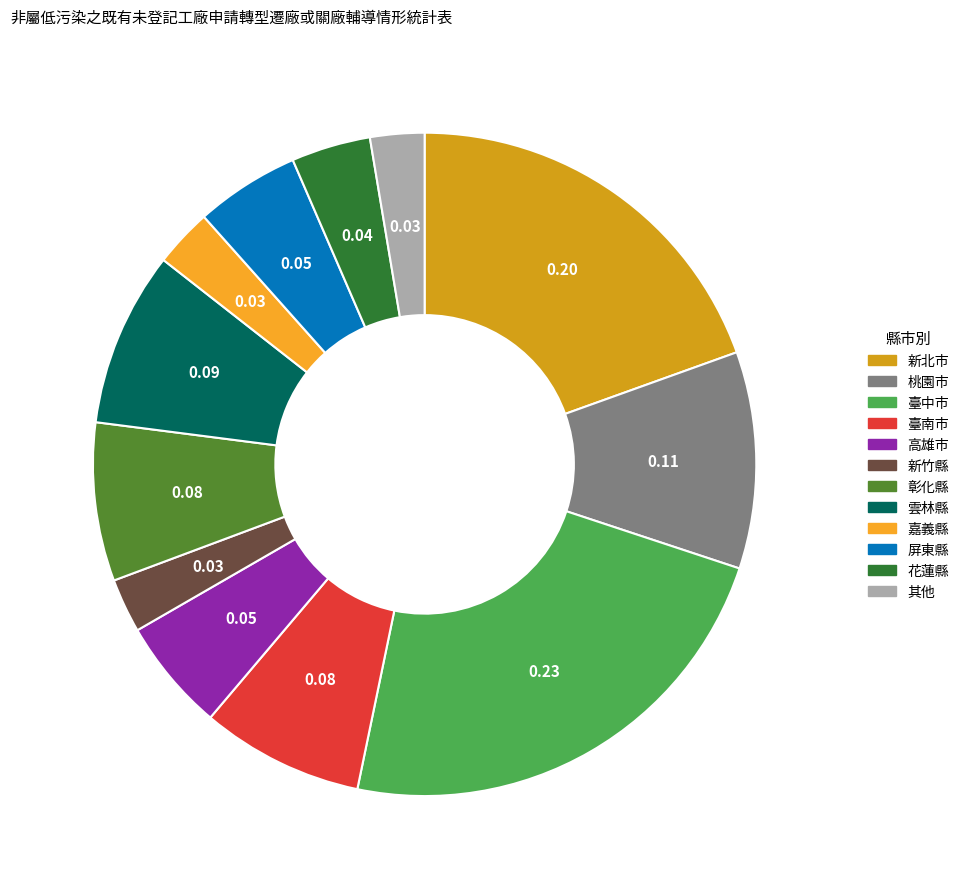

Is there a majority slice in this chart?

No